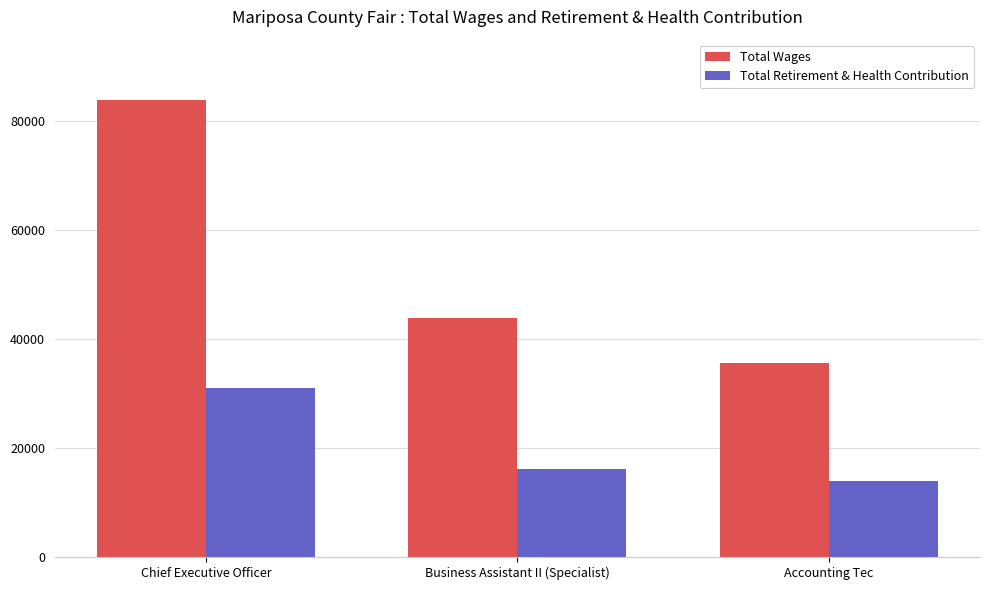

How many groups of bars are there?

3